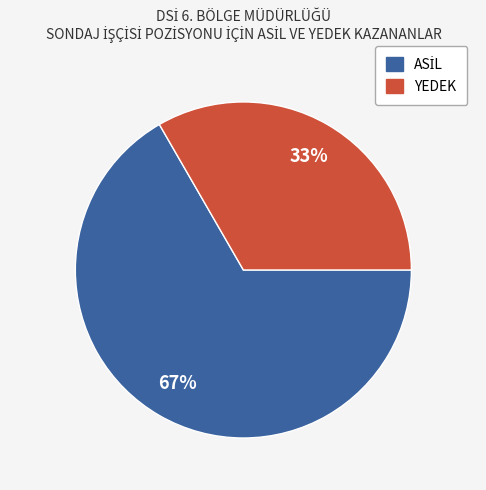

How many slices are in this pie chart?

2